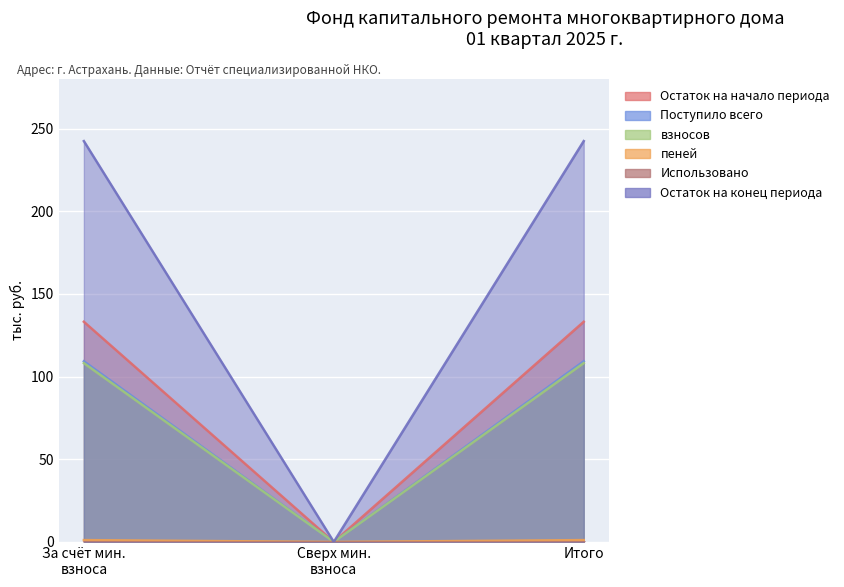

How many data points does each series have?

3